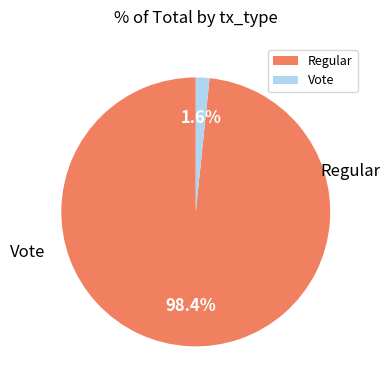

What is the smallest slice in the pie chart?

Vote